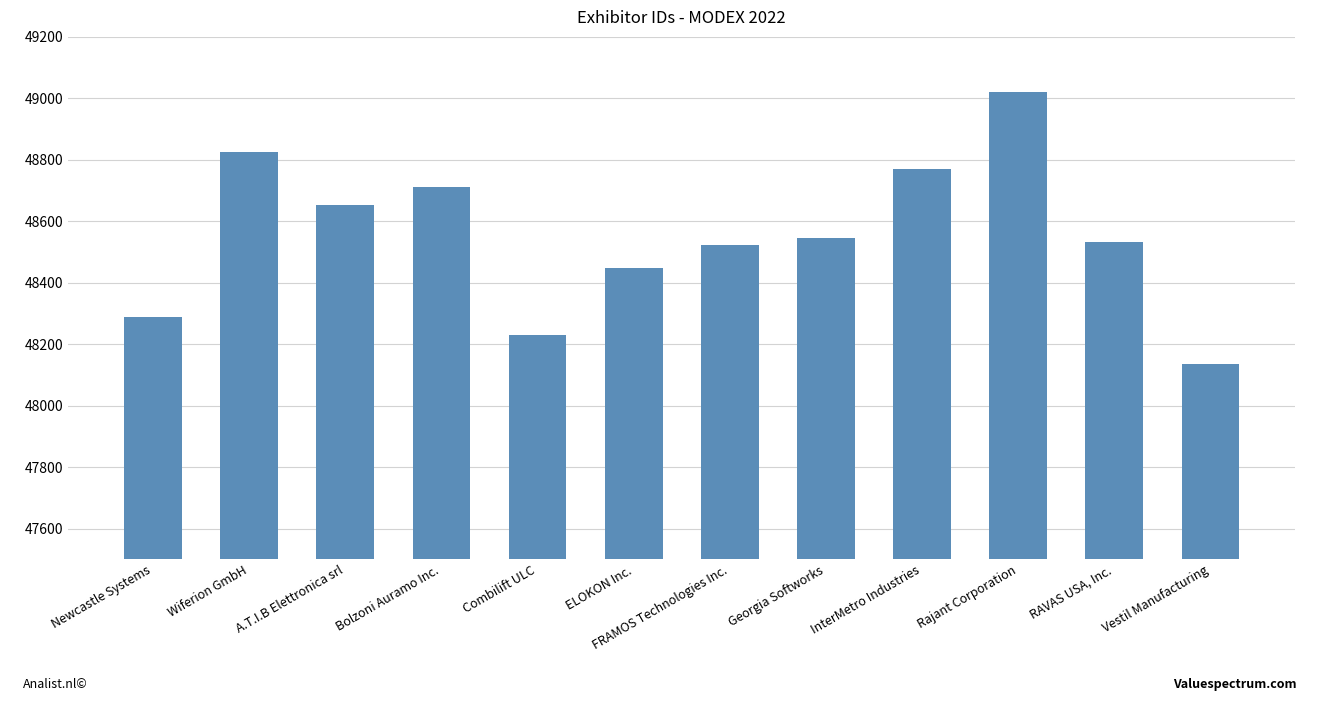

True or false: the data shows 70955 at Vestil Manufacturing.

False